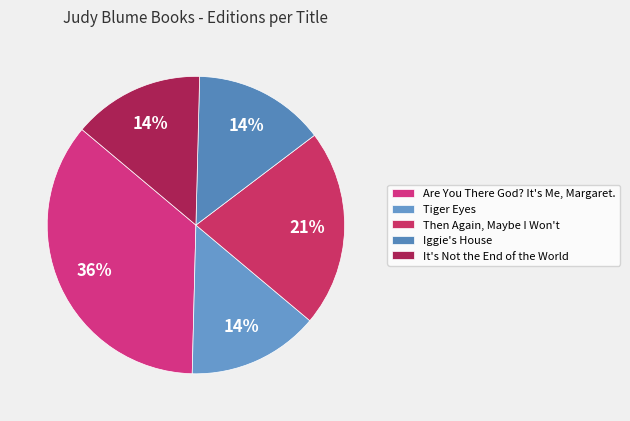

What is the largest slice in the pie chart?

Are You There God? It's Me, Margaret.